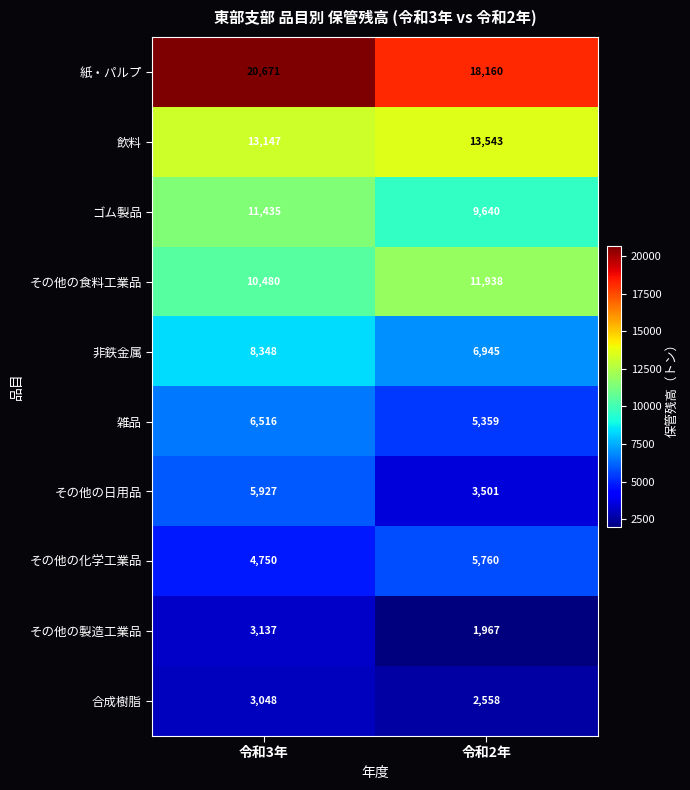

List the labels in order of 合成樹脂 value, largest first.

令和3年, 令和2年